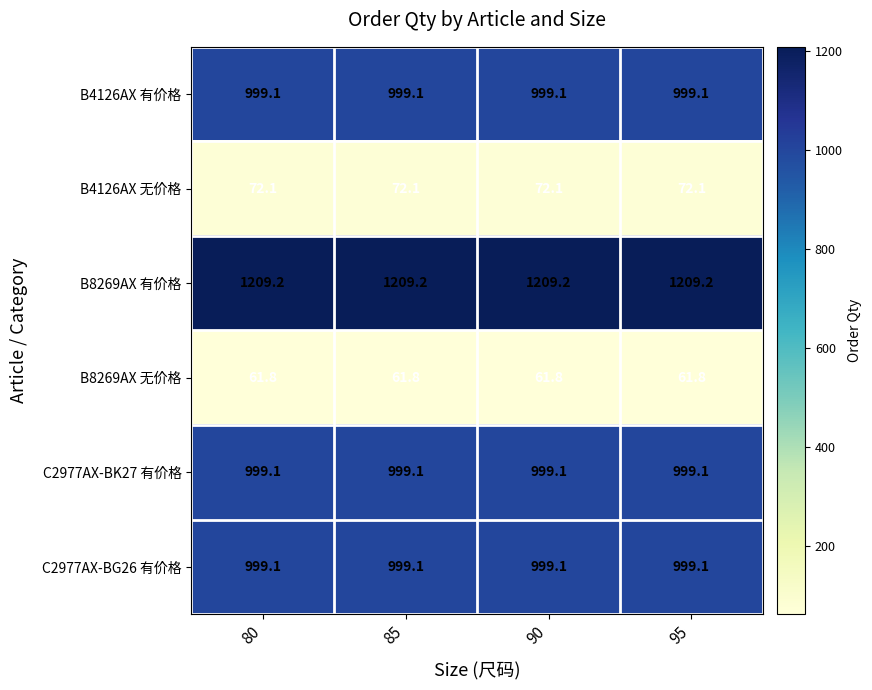

What is the lowest value of the B4126AX 无价格 series?

72.1